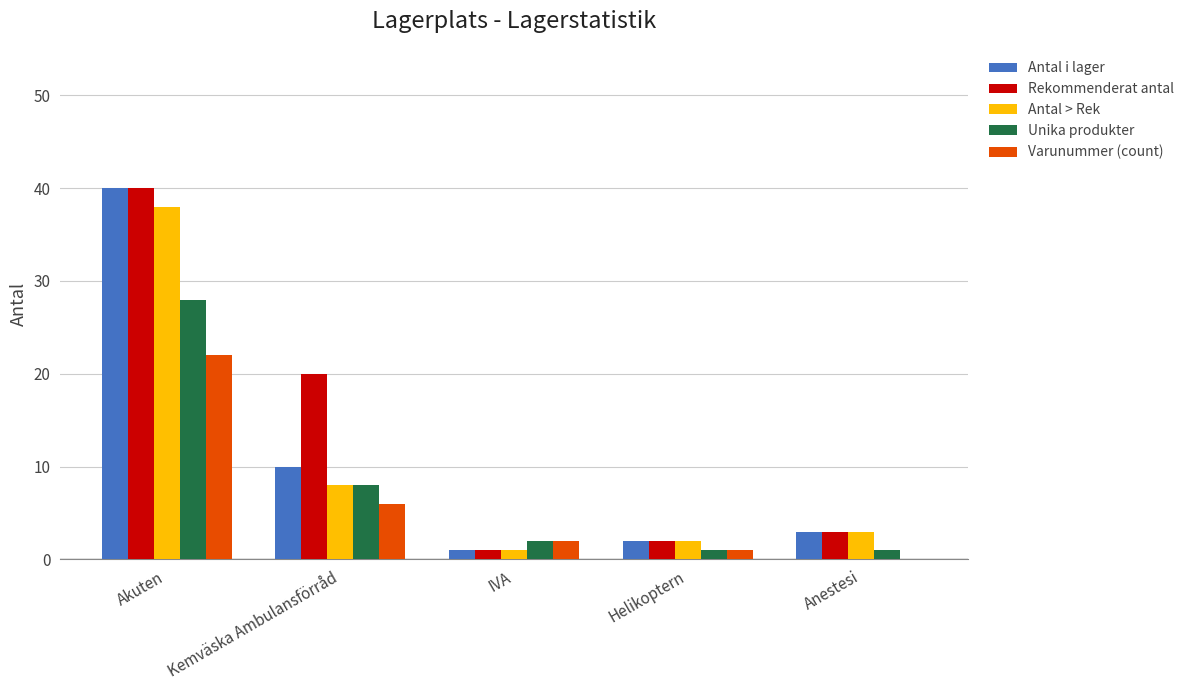

What is the sum of the Unika produkter values at Anestesi and Kemväska Ambulansförråd?

9